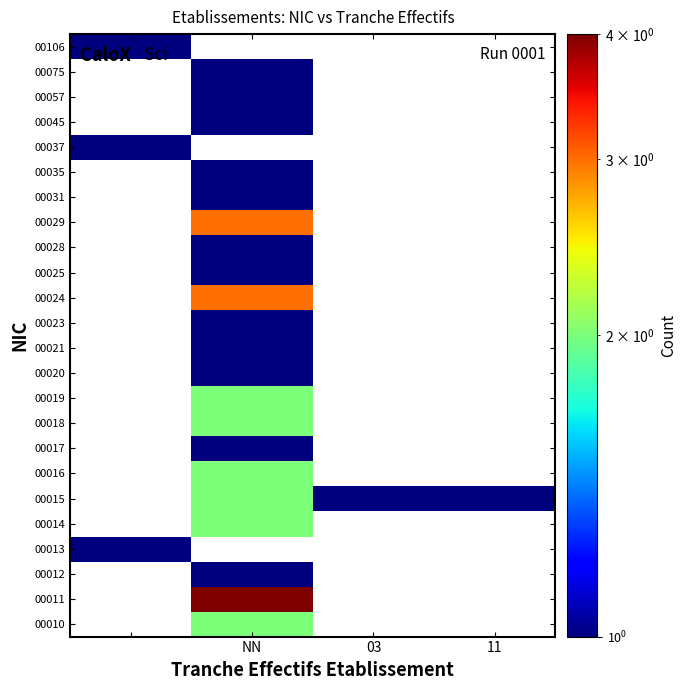

Reading left to right, extract all data points from this chart.

00010: 0	2	0	0
00011: 0	4	0	0
00012: 0	1	0	0
00013: 1	0	0	0
00014: 0	2	0	0
00015: 0	2	1	1
00016: 0	2	0	0
00017: 0	1	0	0
00018: 0	2	0	0
00019: 0	2	0	0
00020: 0	1	0	0
00021: 0	1	0	0
00023: 0	1	0	0
00024: 0	3	0	0
00025: 0	1	0	0
00028: 0	1	0	0
00029: 0	3	0	0
00031: 0	1	0	0
00035: 0	1	0	0
00037: 1	0	0	0
00045: 0	1	0	0
00057: 0	1	0	0
00075: 0	1	0	0
00106: 1	0	0	0